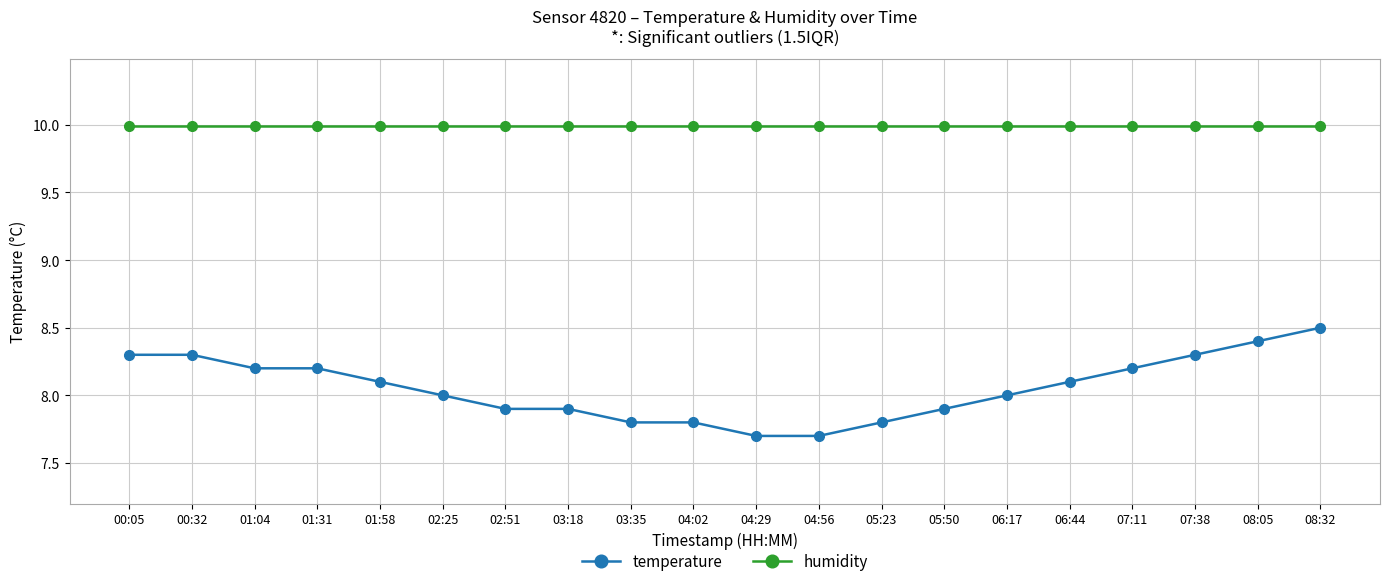

What is the value of the humidity point at the 1st from the left?

10.0